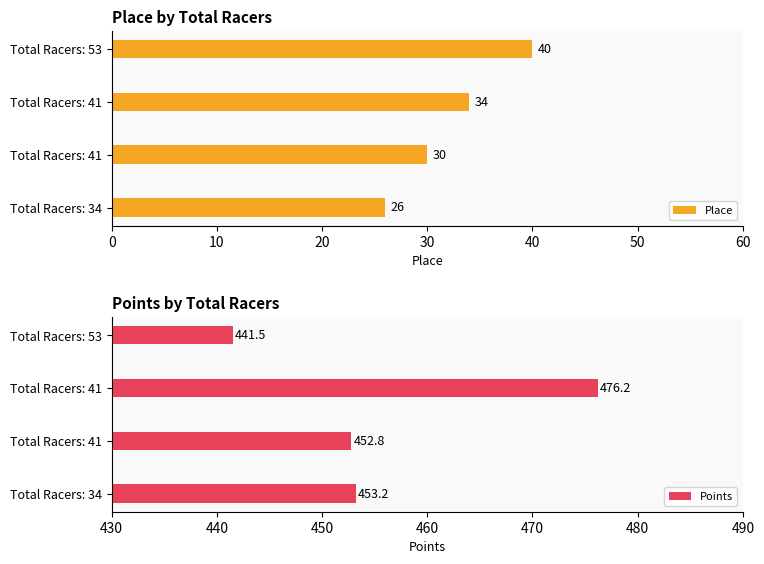

What is the difference between the maximum and second lowest values in the Place series?

10